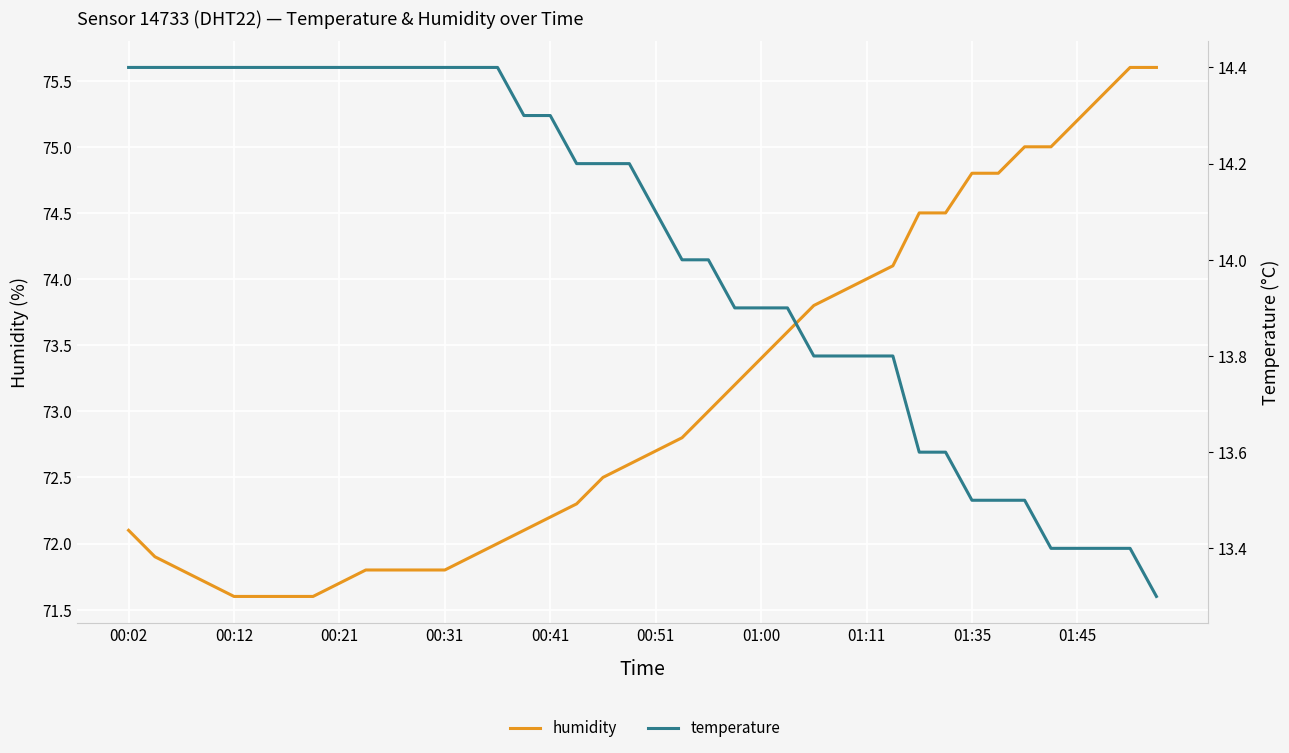

Which series has the widest spread of values?

humidity